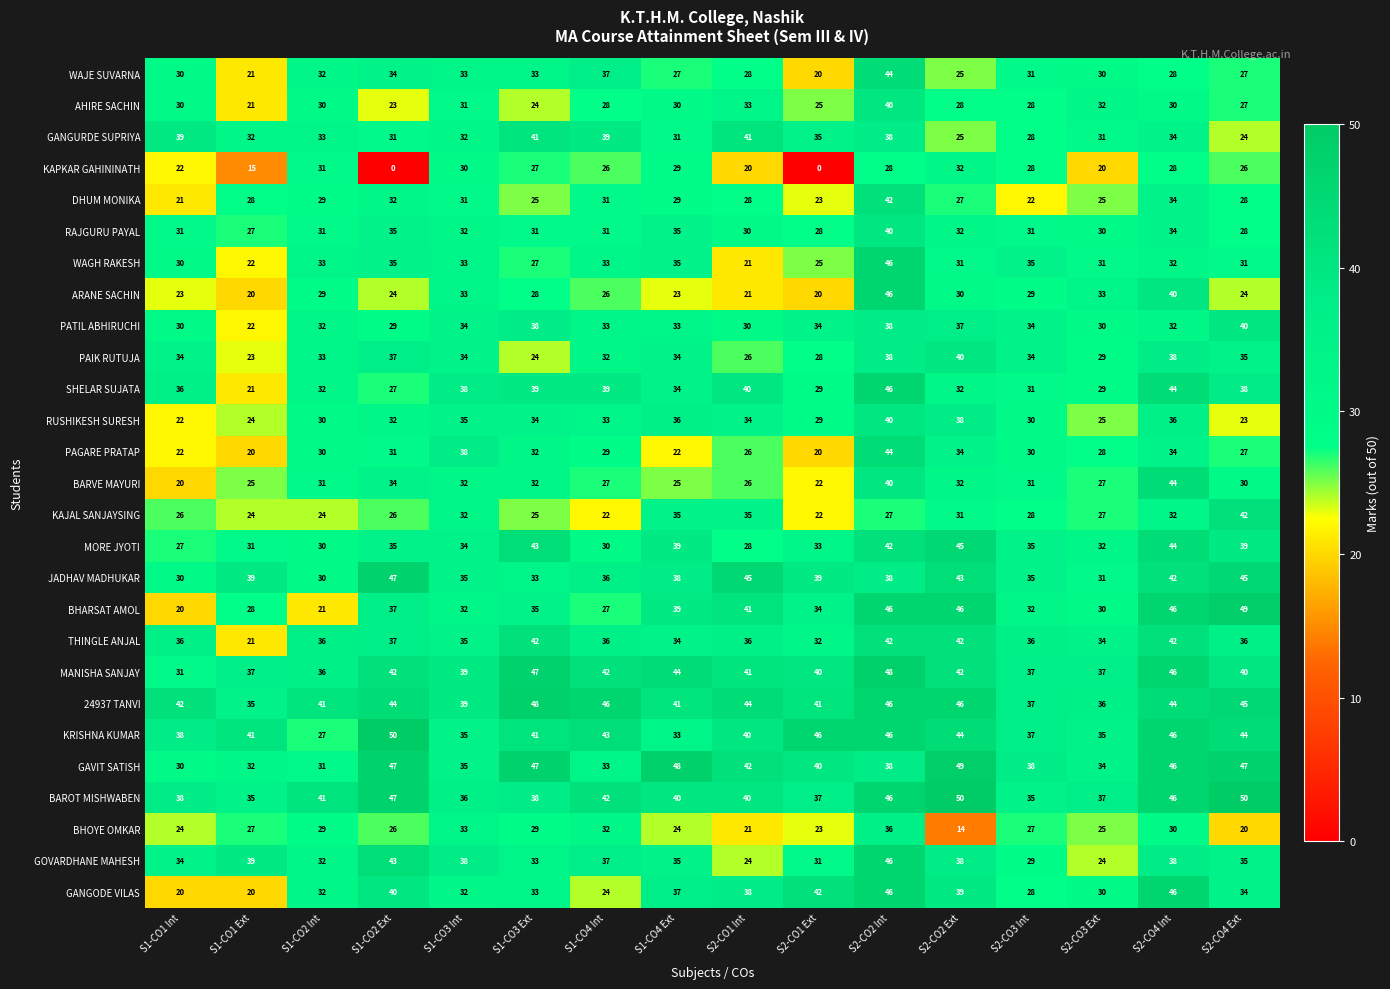

Count the number of data series in this chart.

27